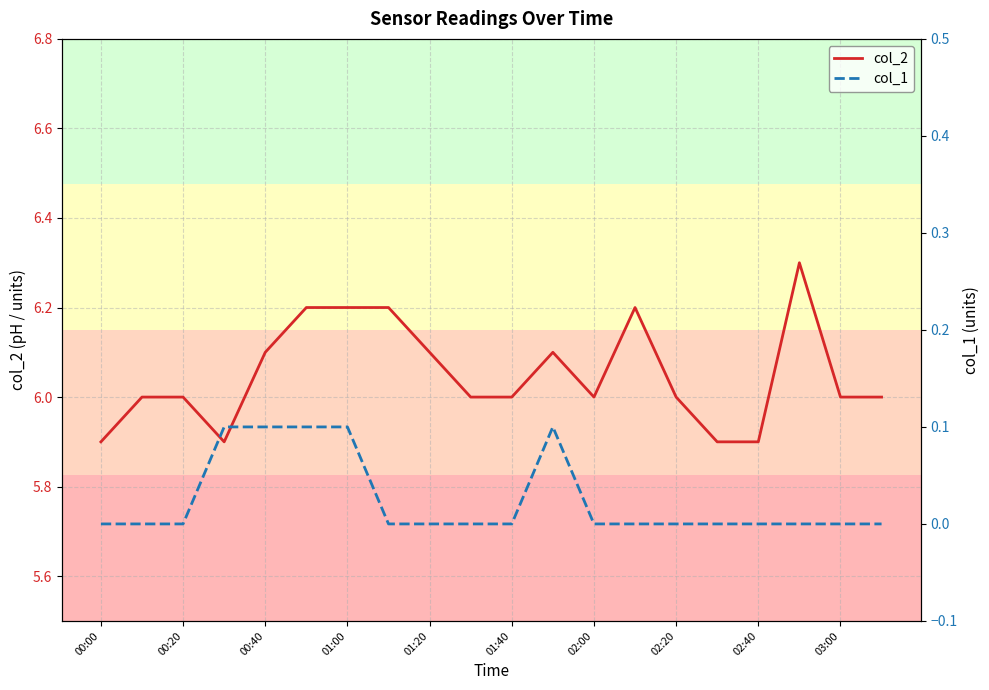

True or false: col_2 has a value of 6.0 at 03:00.

True